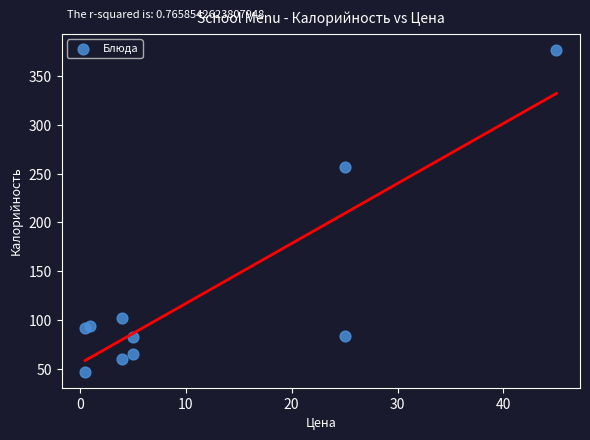

What Y value in the scatter plot is closest to 212?

257